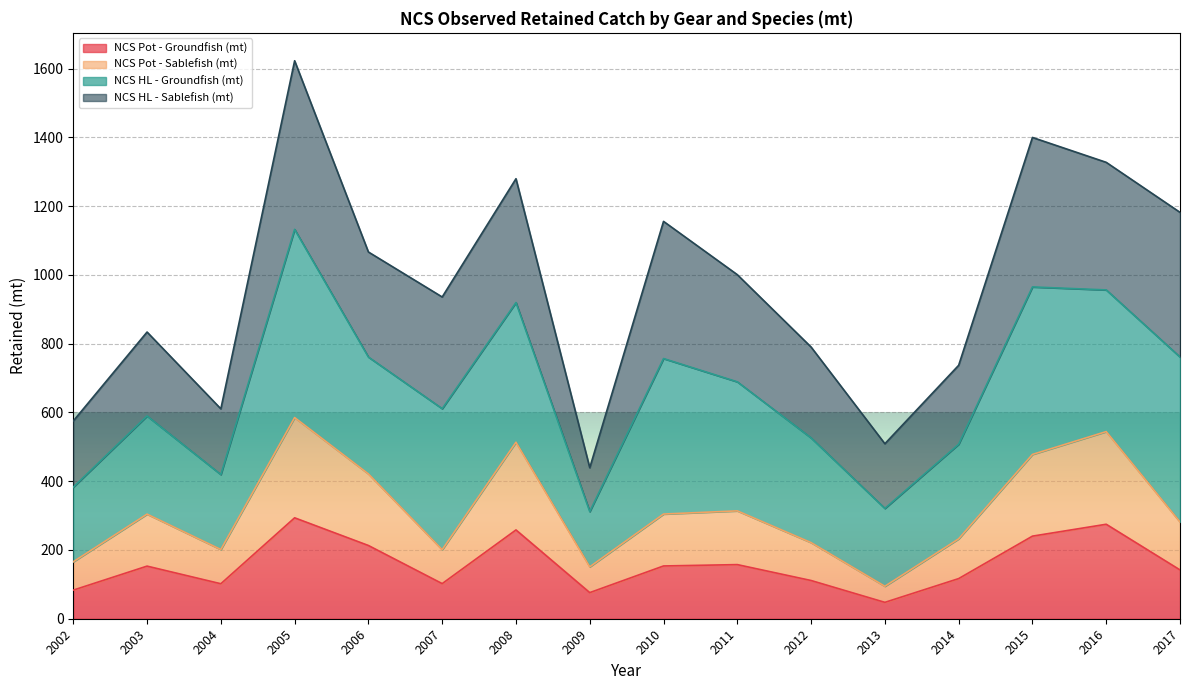

True or false: NCS Pot - Groundfish (mt) has a value of 111.2 at 2012.

True